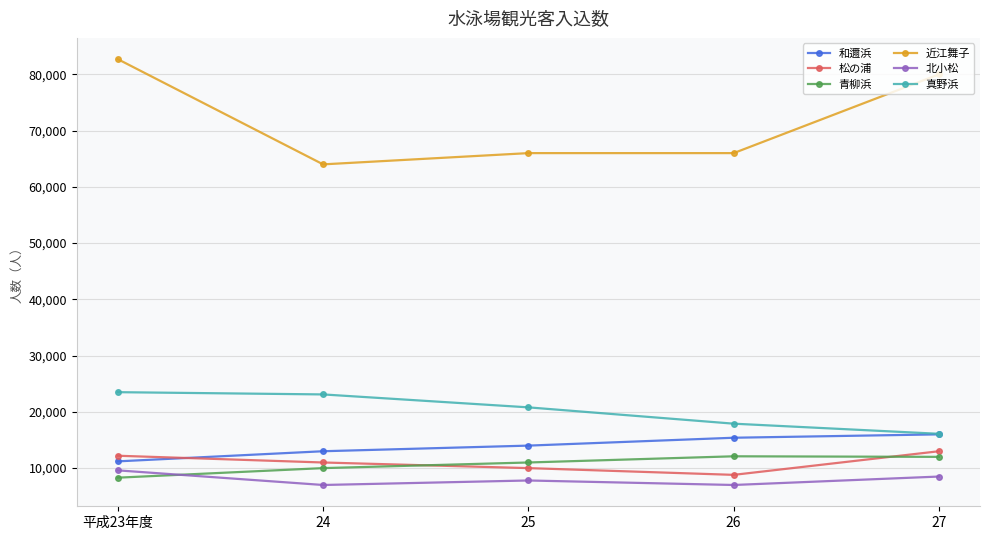

At how many categories does at least one series exceed 81571?

1